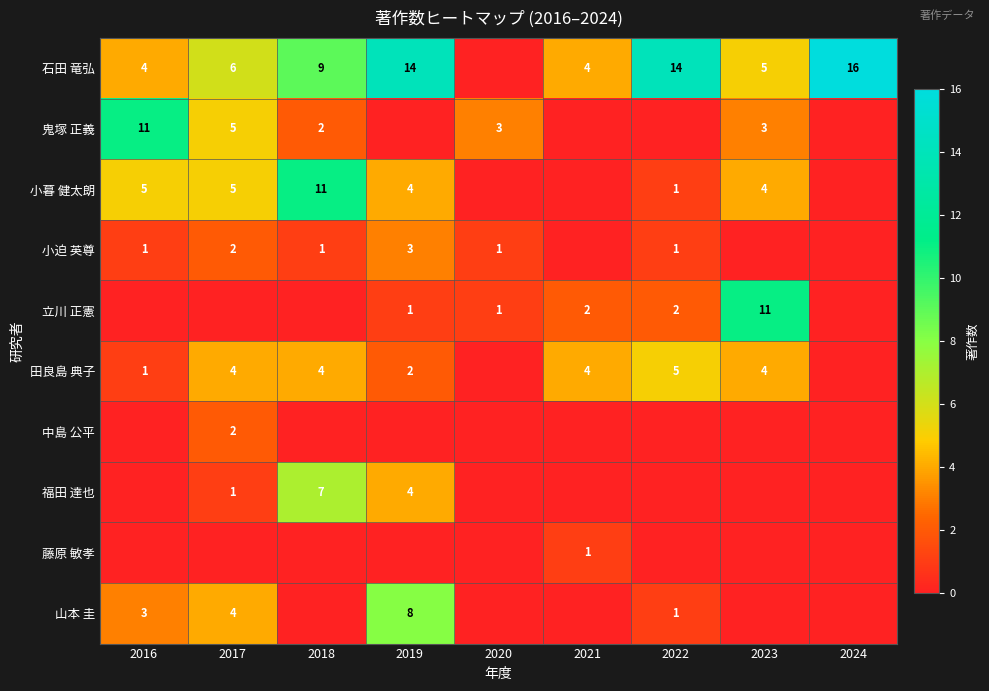

What is the greatest value displayed?

16